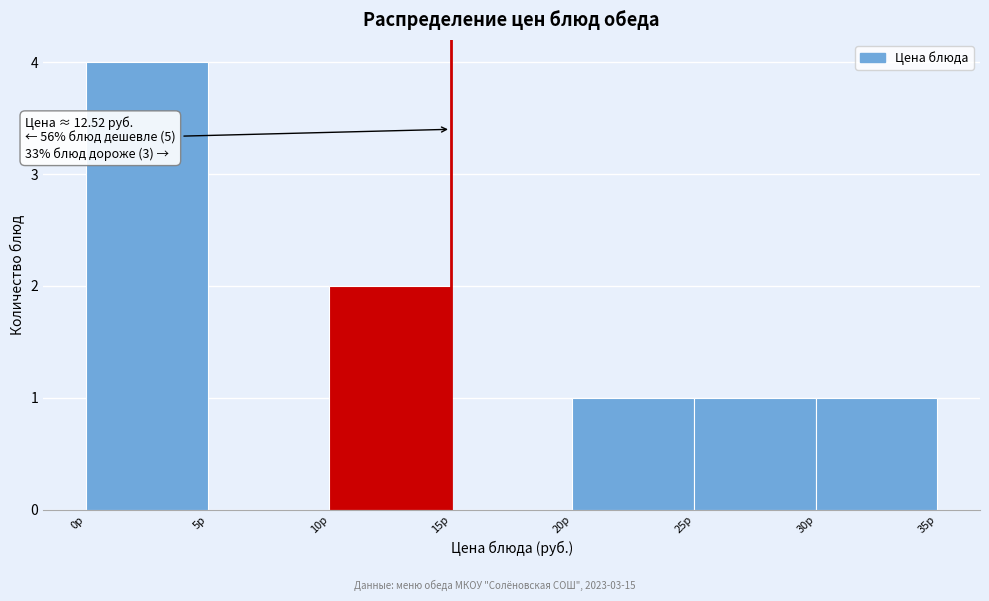

Over which range of the x-axis is the bar tallest?

0 to 5